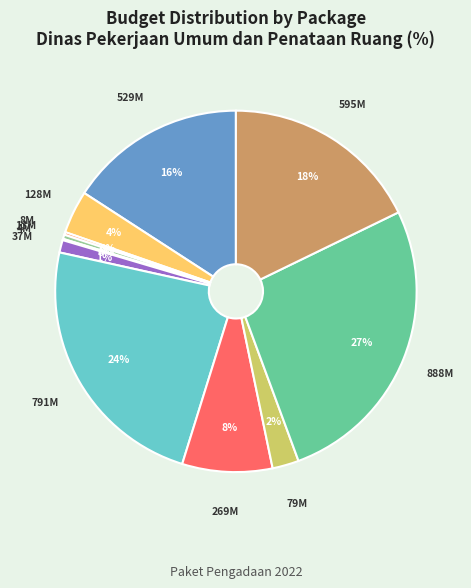

Does any single category account for the majority?

No